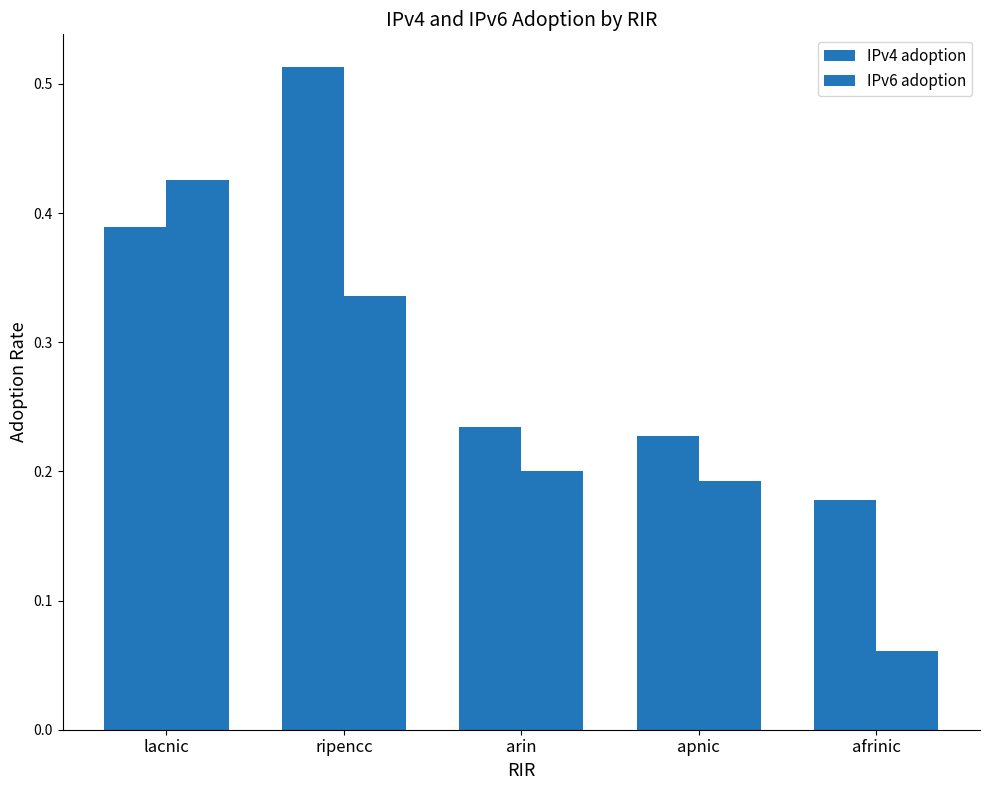

What is the difference between the IPv4 adoption values at ripencc and apnic?

0.3